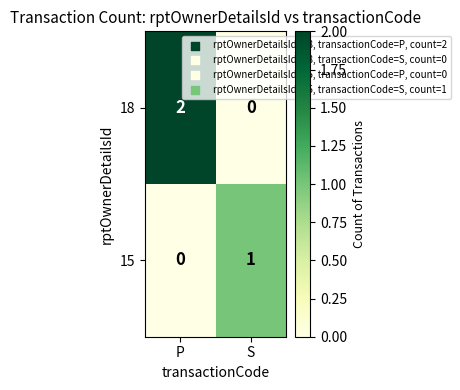

Is it true that 18 equals 2 at P?

True